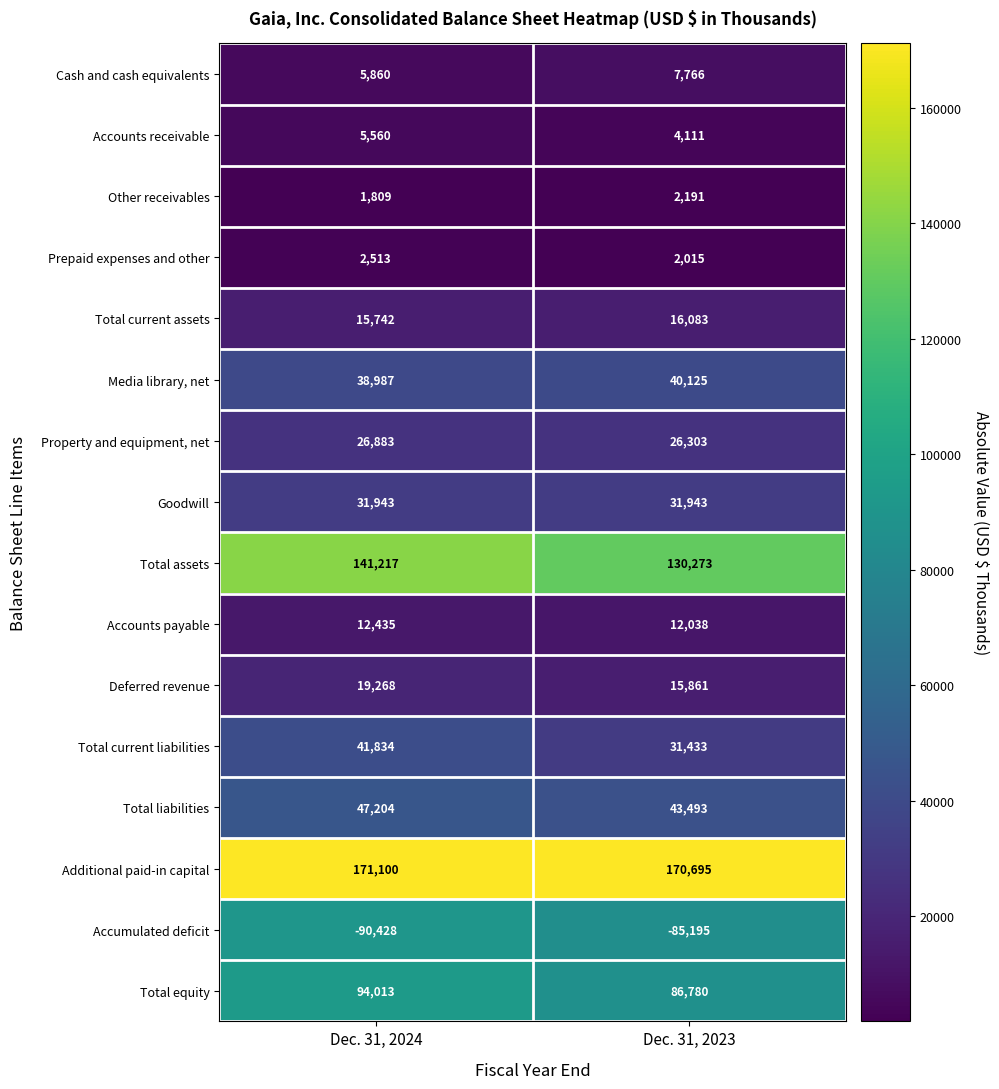

Which series has the largest range (max minus min)?

Total assets